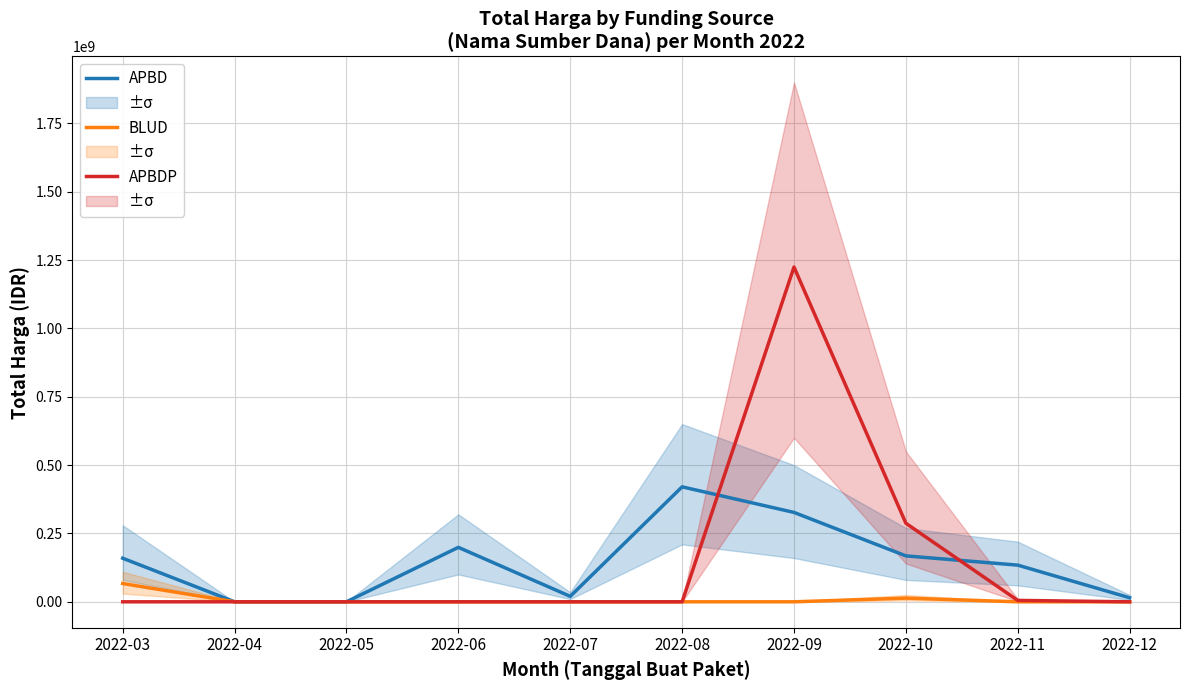

Which series has the largest range (max minus min)?

APBDP